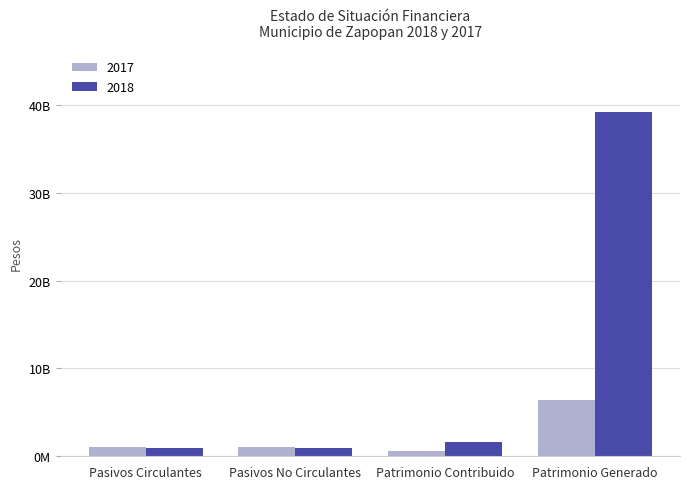

At which label does 2018 reach its peak?

Patrimonio Generado